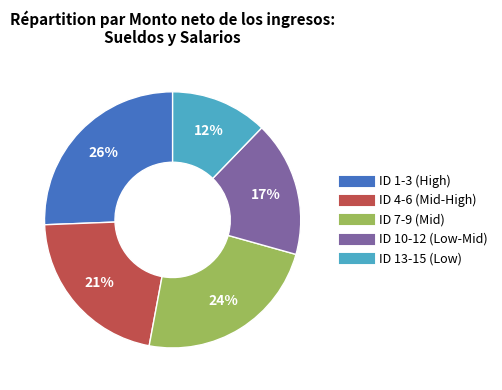

Does any single category account for the majority?

No